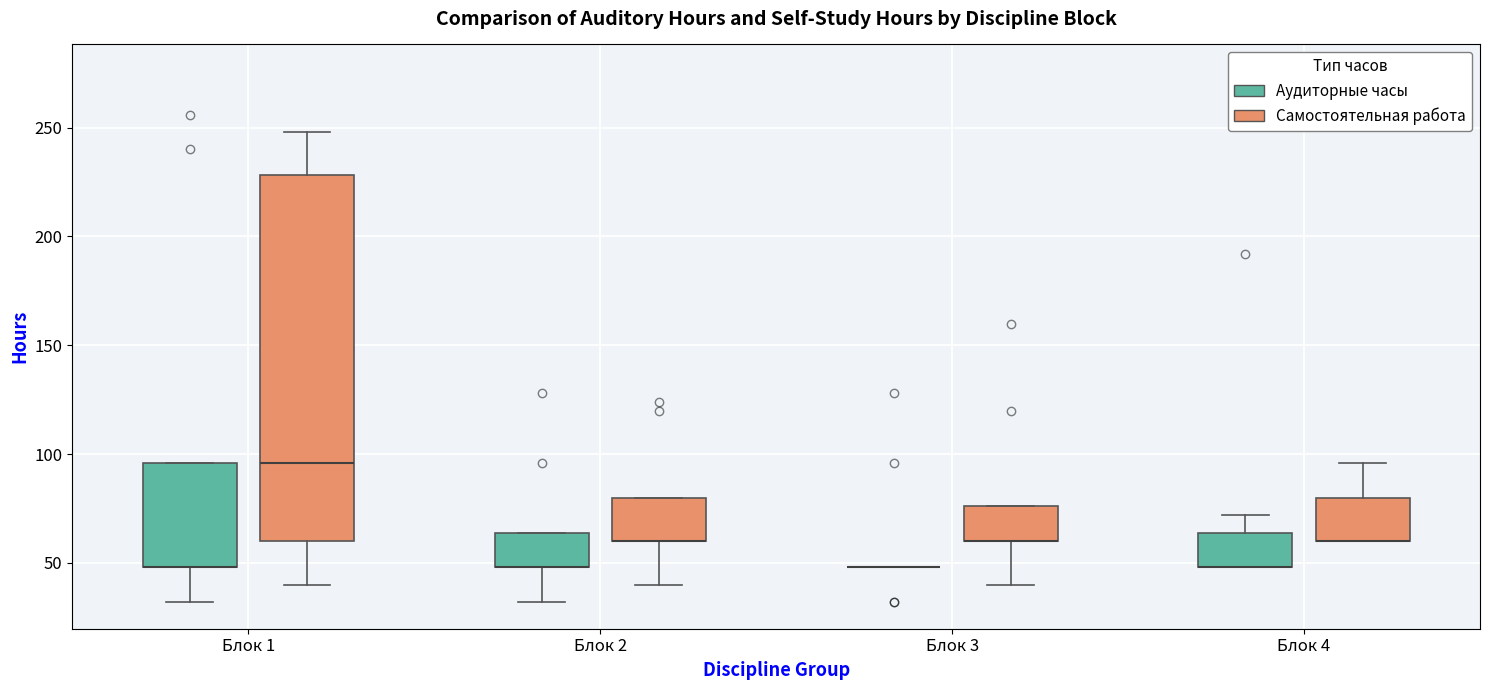

Where does the lower whisker of the box for Блок 1 (Аудиторные часы) end on the y-axis? The values are not printed on the chart, so give them approximately, as read against the axis.

30